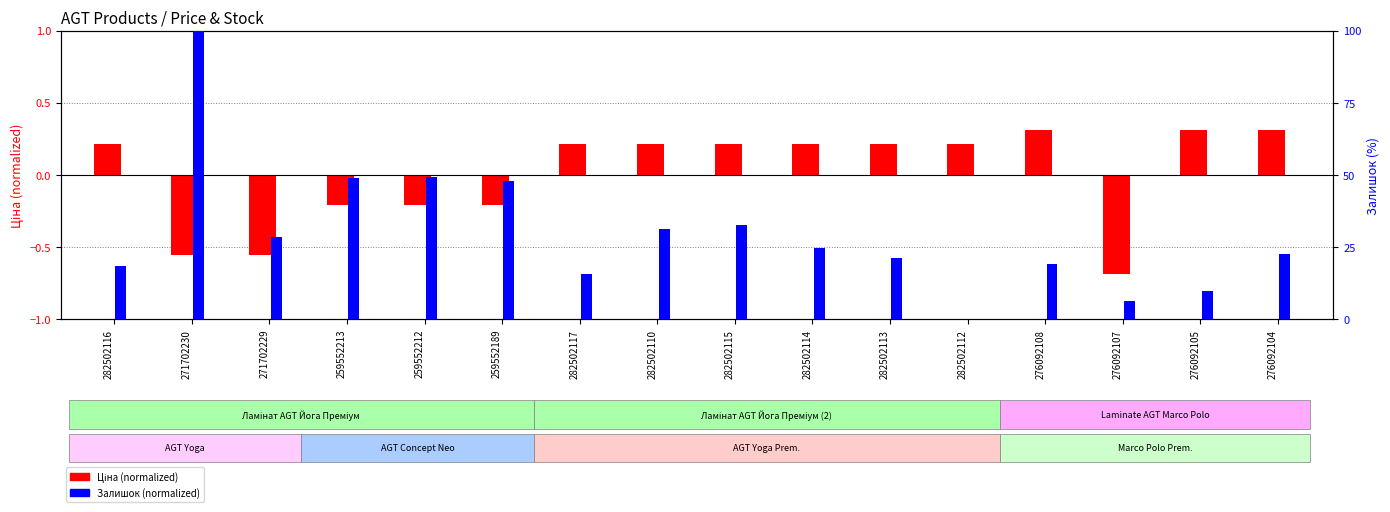

True or false: Залишок (normalized) has a value of 47.8 at 259552189.

True